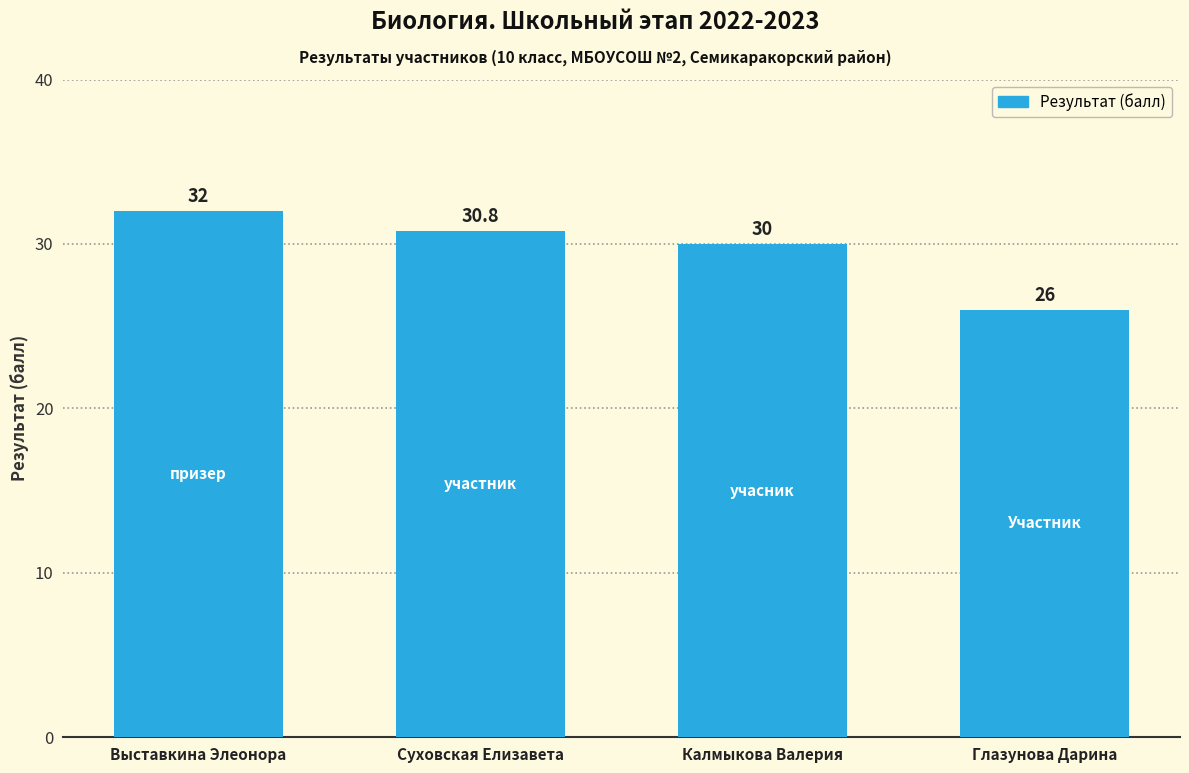

List the labels in order of value, largest first.

Выставкина Элеонора, Суховская Елизавета, Калмыкова Валерия, Глазунова Дарина